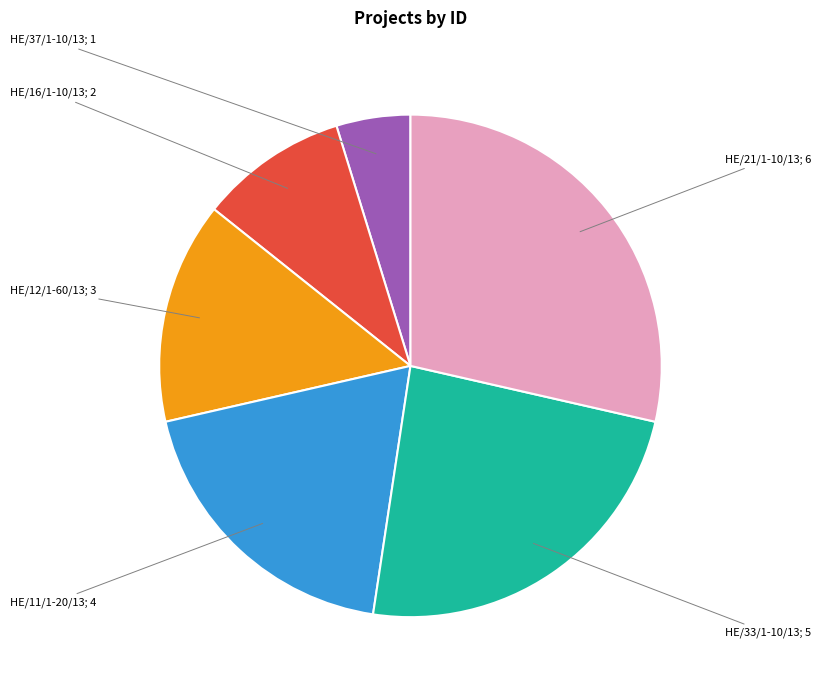

Rank the categories by value from highest to lowest.

HE/21/1-10/13, HE/33/1-10/13, HE/11/1-20/13, HE/12/1-60/13, HE/16/1-10/13, HE/37/1-10/13